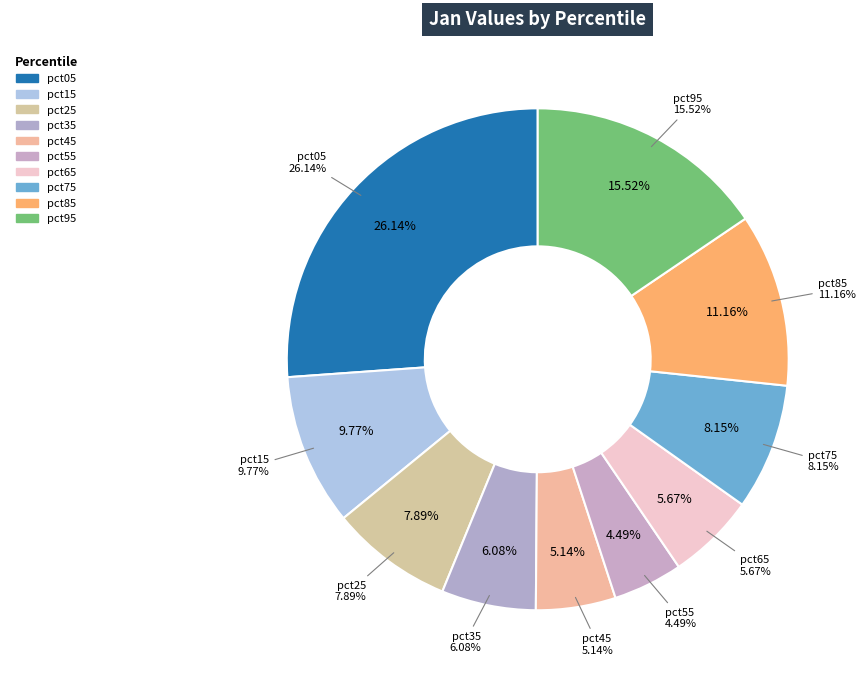

Which category has the smallest portion of the pie?

pct55